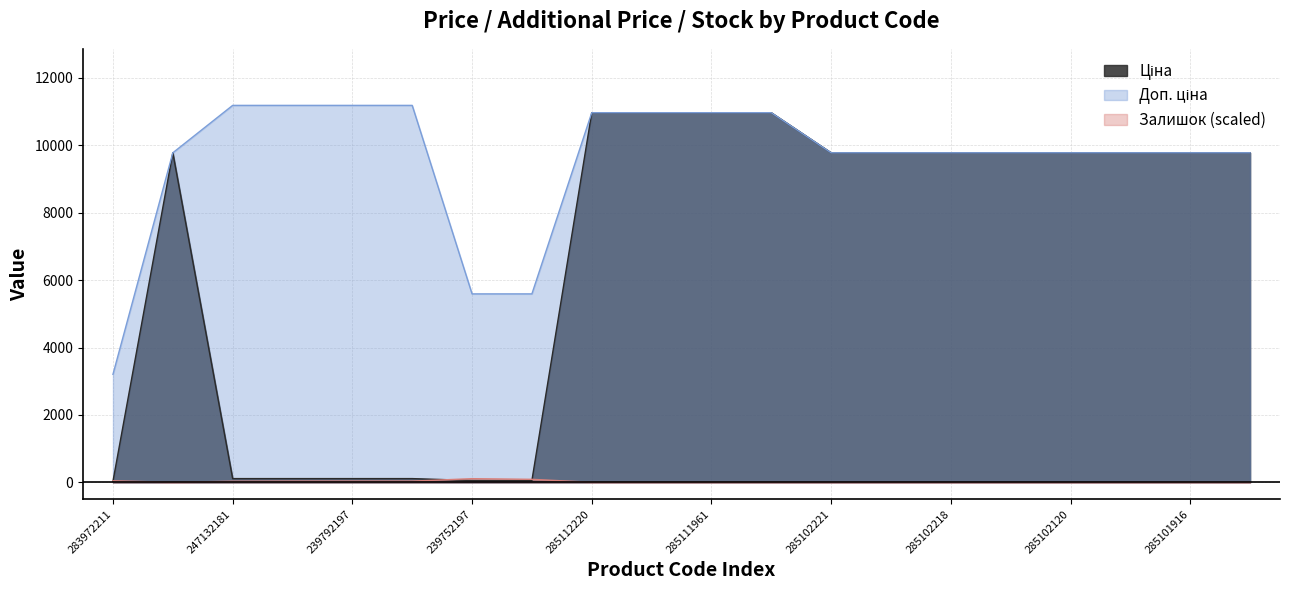

Does the chart display data point markers on the line(s)?

No